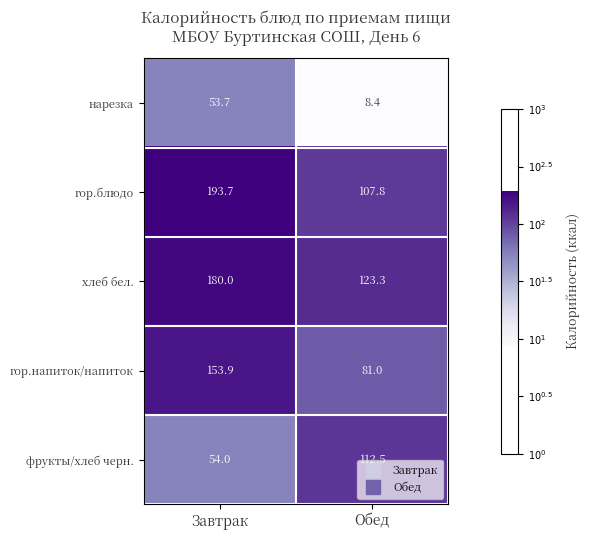

Reading right to left, extract all data points from this chart.

нарезка: Обед=8.4	Завтрак=53.7
гор.блюдо: Обед=107.8	Завтрак=193.7
хлеб бел.: Обед=123.3	Завтрак=180.0
гор.напиток/напиток: Обед=81.0	Завтрак=153.9
фрукты/хлеб черн.: Обед=112.5	Завтрак=54.0